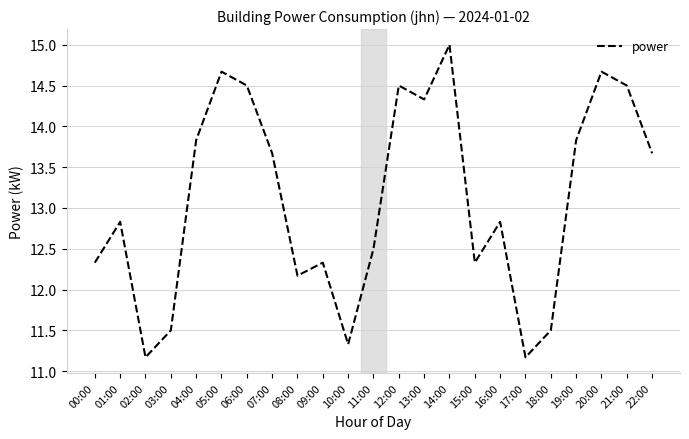

What position from the left is 21:00?

22